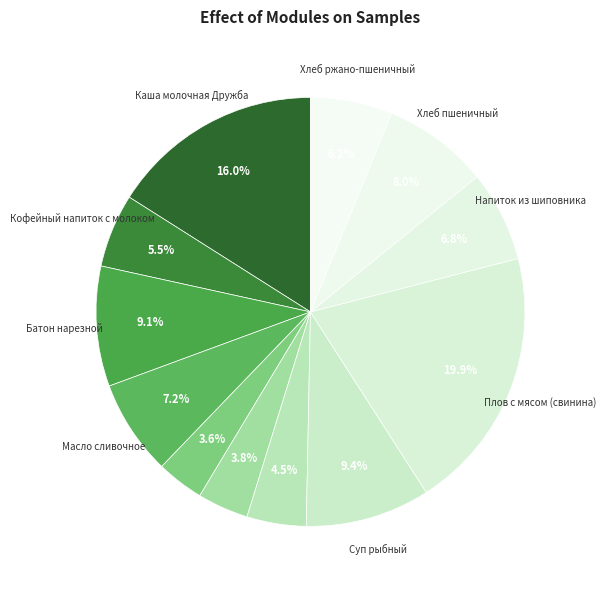

How many slices are in this pie chart?

12